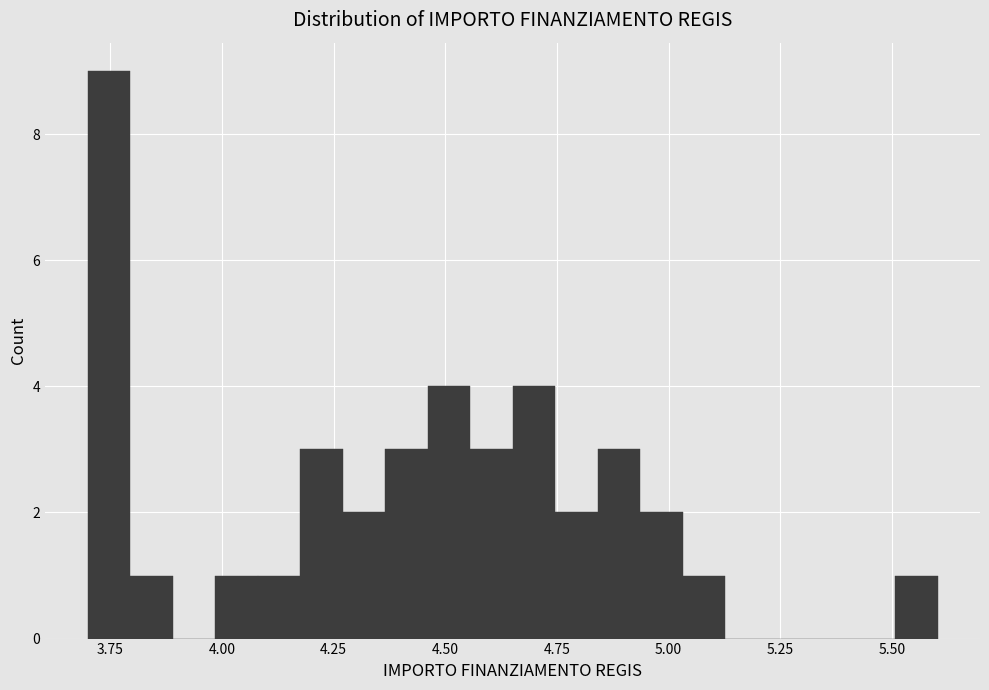

Read against the x-axis, roughly where is the centre of the tallest bar?

3.75